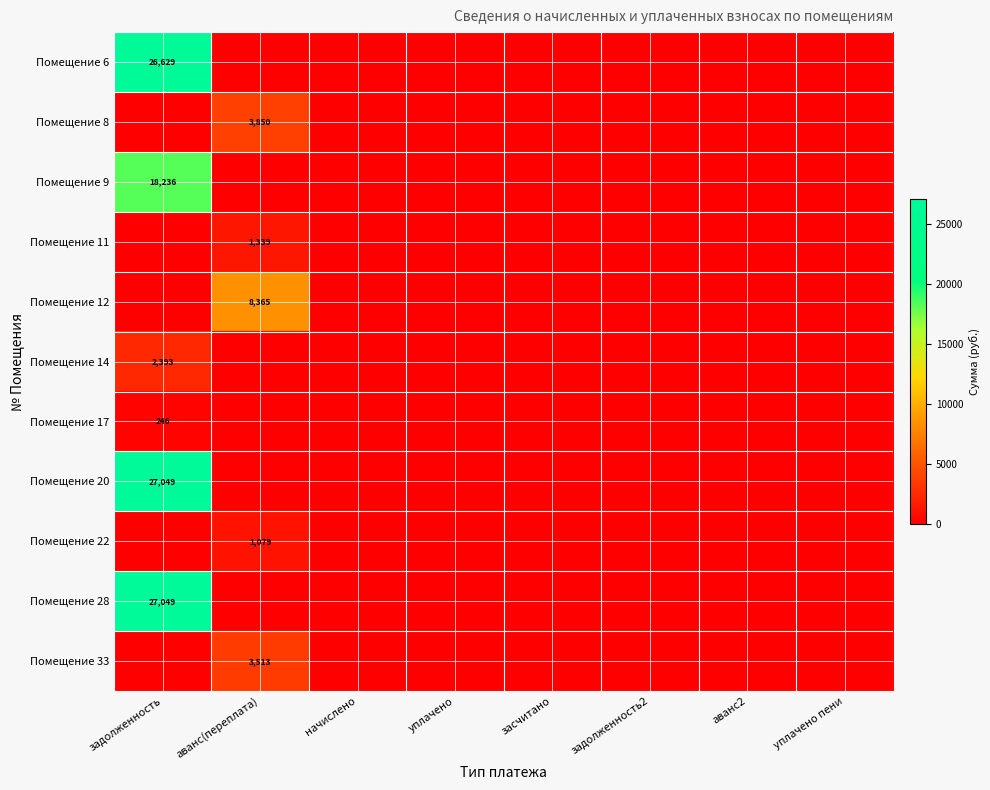

Rank the categories by Помещение 28 value from highest to lowest.

задолженность, аванс(переплата), начислено, уплачено, засчитано, задолженность2, аванс2, уплачено пени